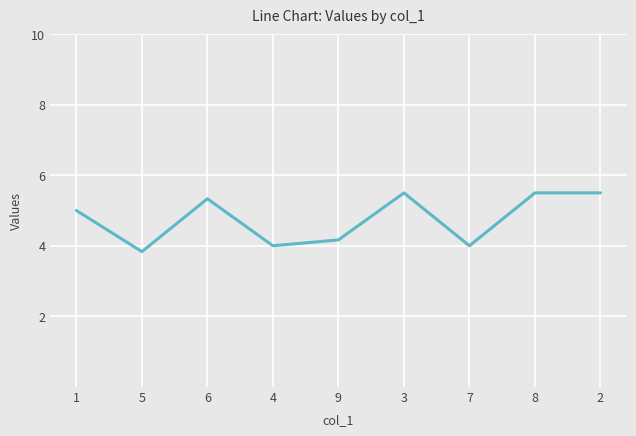

Reading left to right, what are all the values shown in this chart?

5.0	3.8	5.3	4.0	4.2	5.5	4.0	5.5	5.5